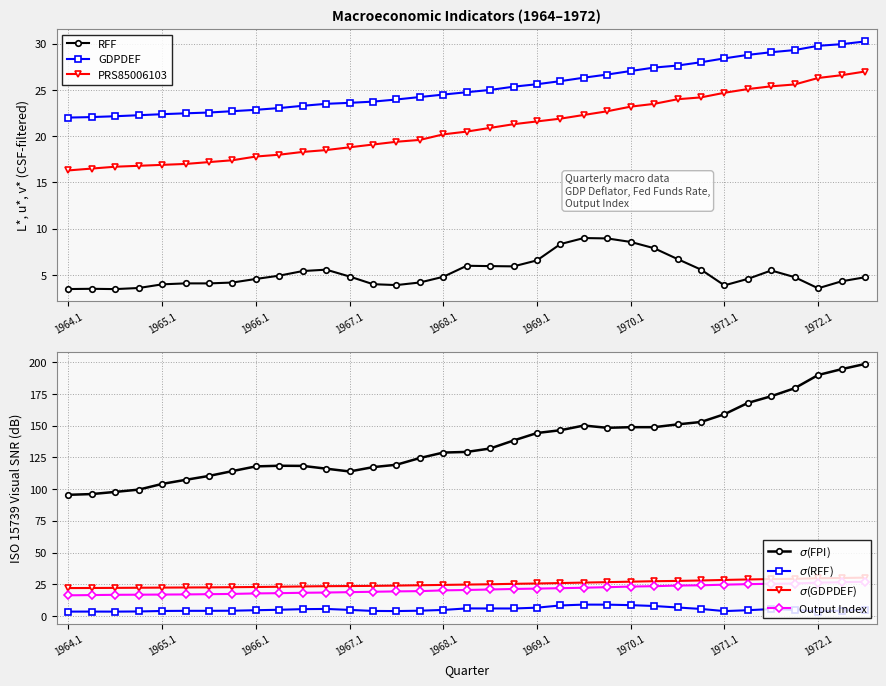

Where is GDPDEF nearest to the value 26?

1969.2